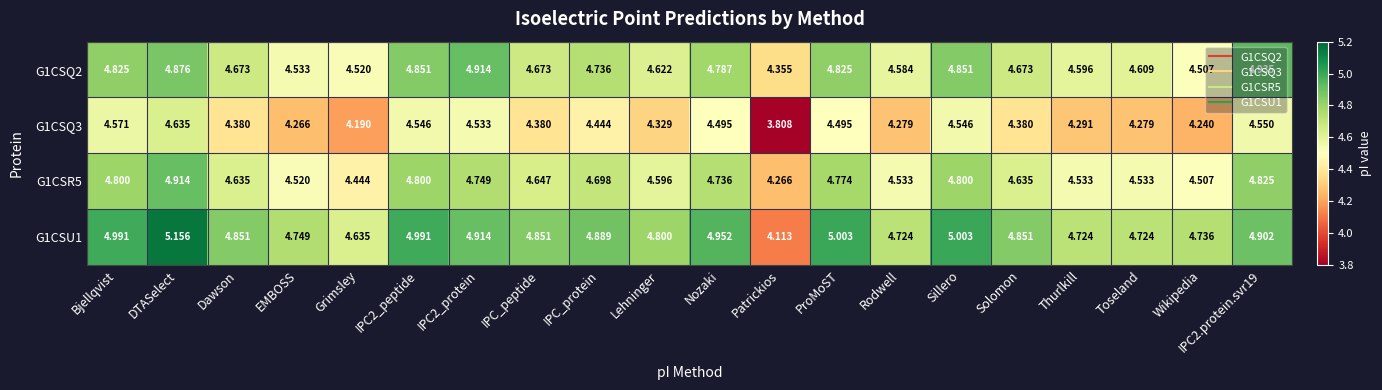

At which label is G1CSQ3 closest to 4?

Grimsley